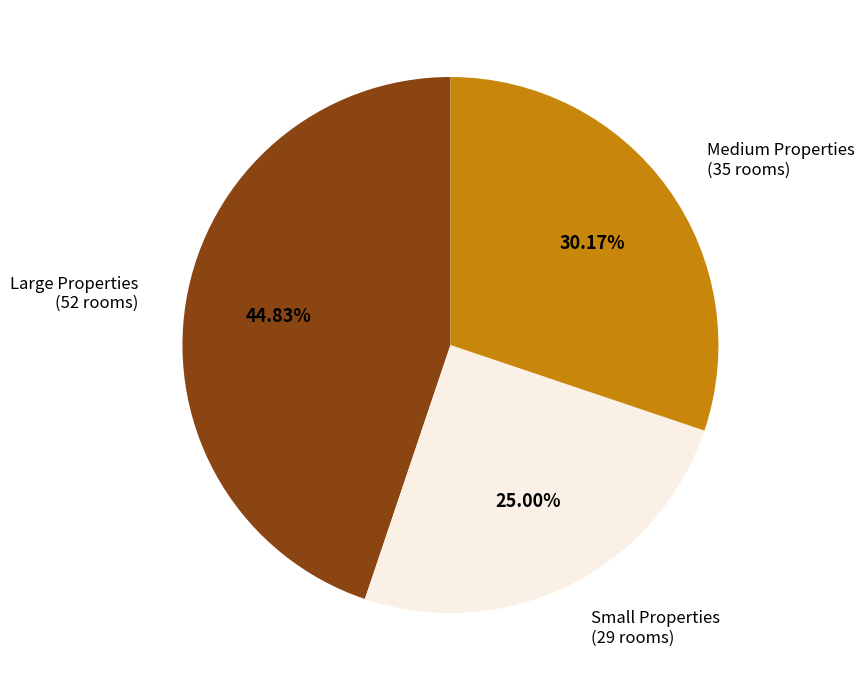

Does Medium Properties (35 rooms) represent more than half of the total?

No